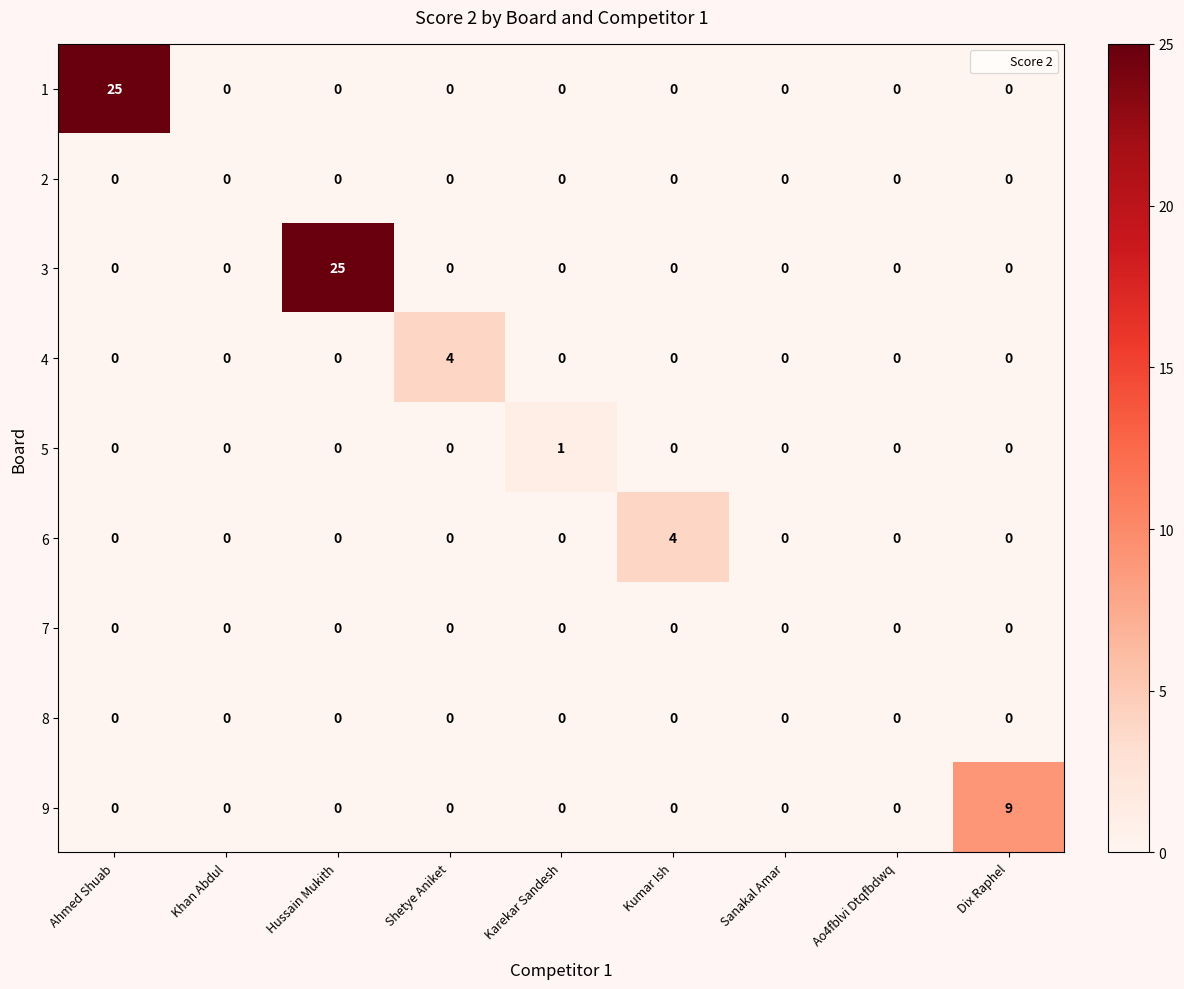

What is the spread (max minus min) of values at Shetye Aniket?

4